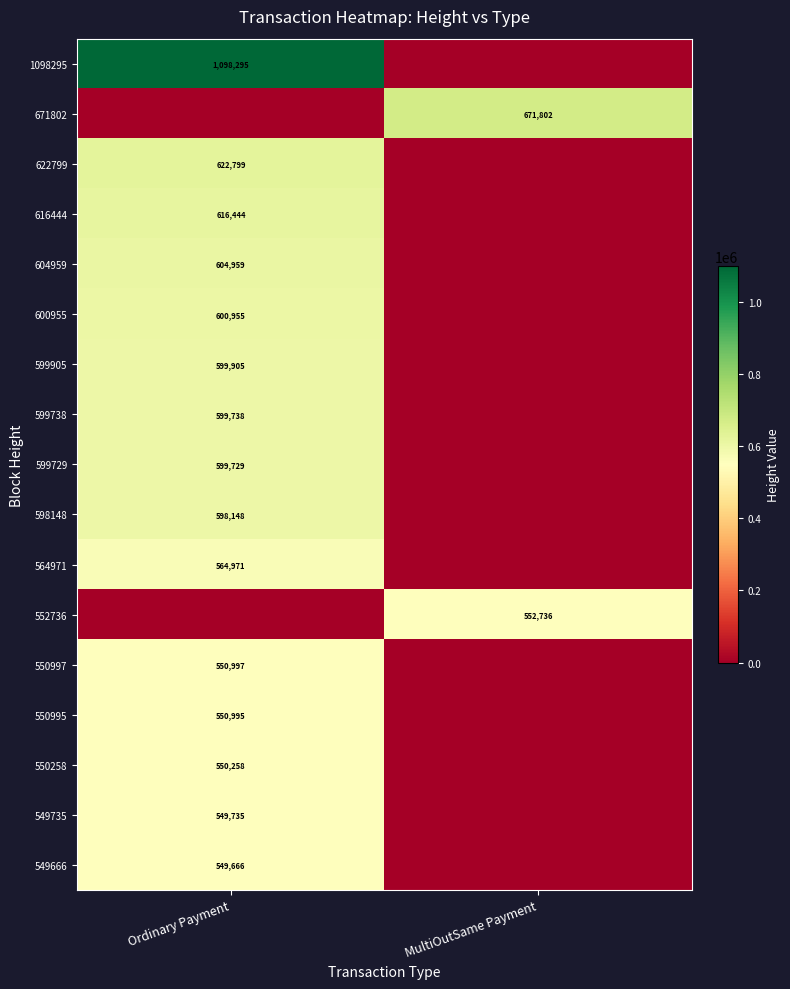

Is it true that 549735 equals 236618 at Ordinary Payment?

False